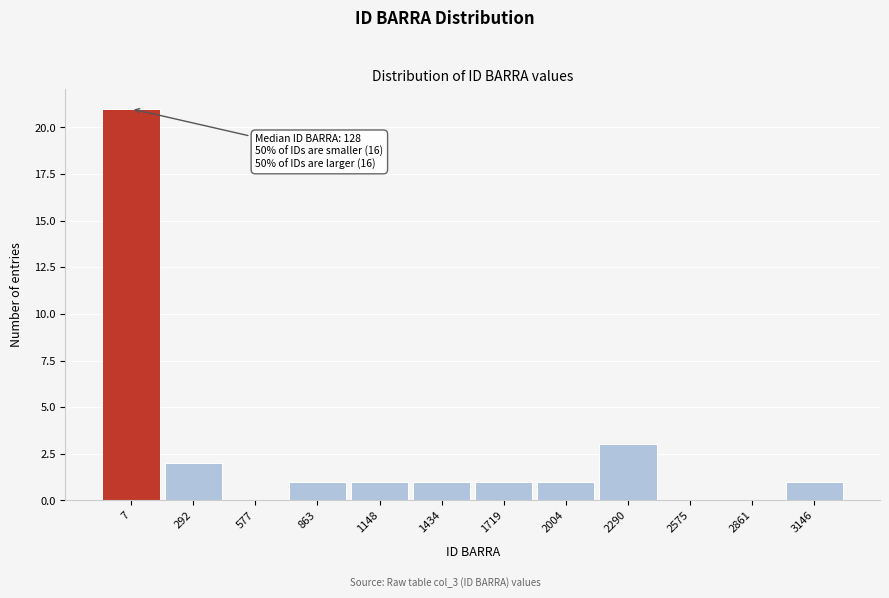

Reading left to right, list all the values displayed in this chart.

7=21	292=2	577=0	863=1	1148=1	1434=1	1719=1	2004=1	2290=3	2575=0	2861=0	3146=1